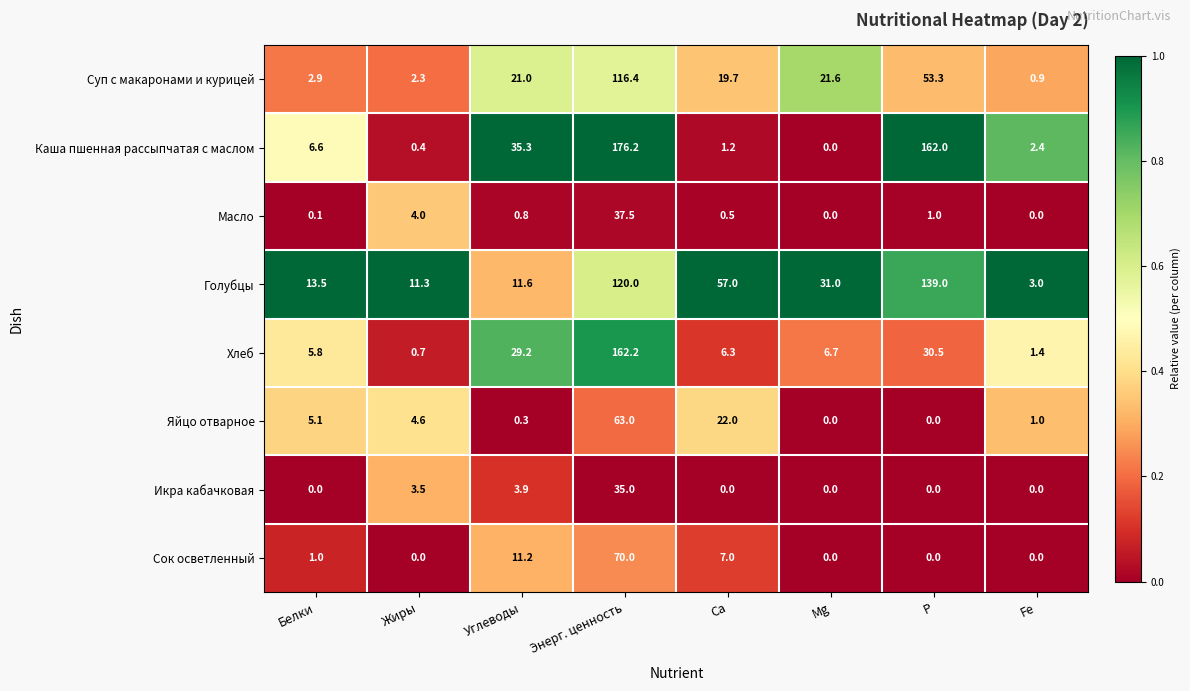

What is the maximum value shown in the chart?

176.2